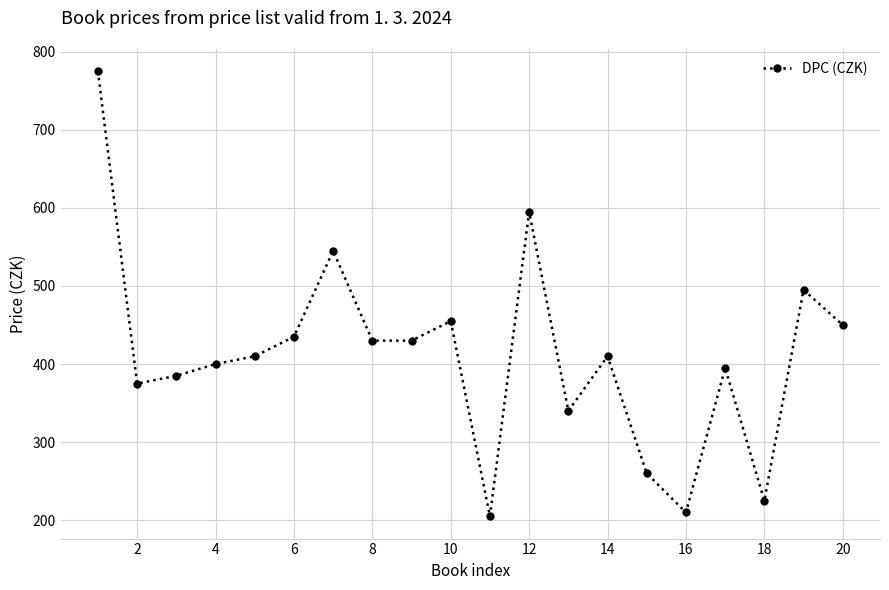

Count the number of data series in this chart.

1